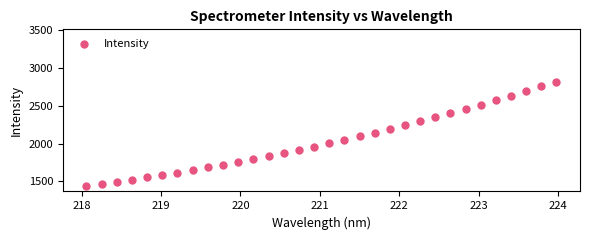

What is the range of X values (max minus min)?

5.9